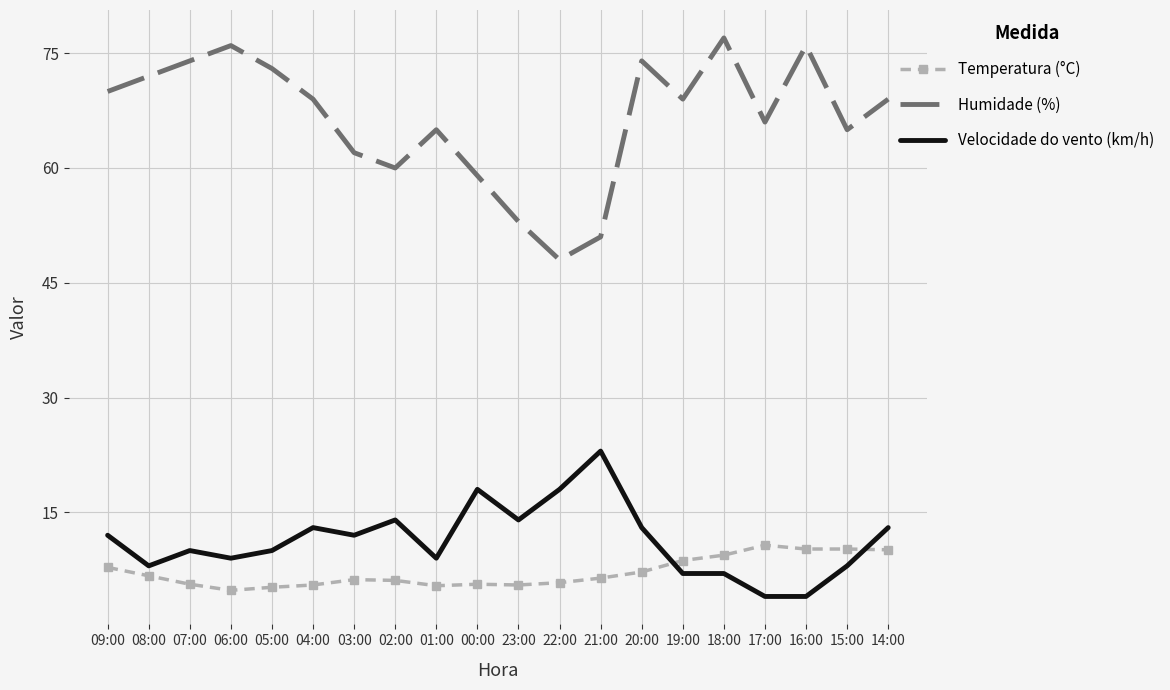

Which series has the largest range (max minus min)?

Humidade (%)